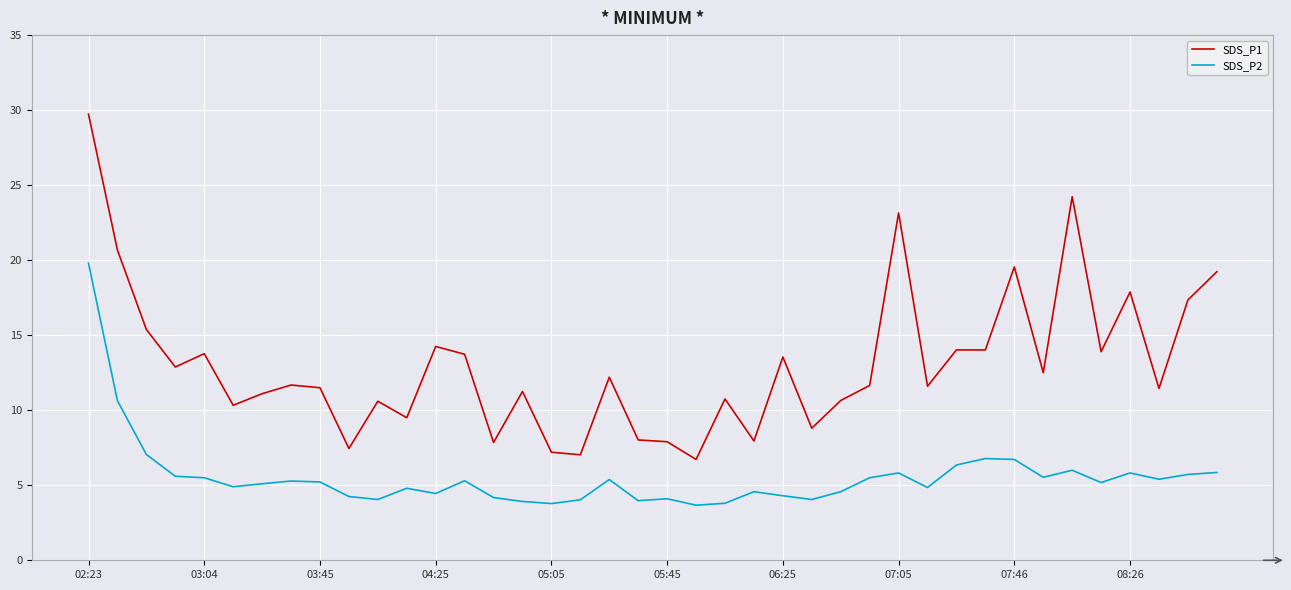

Rank the series by their average value, from highest to lowest.

SDS_P1, SDS_P2